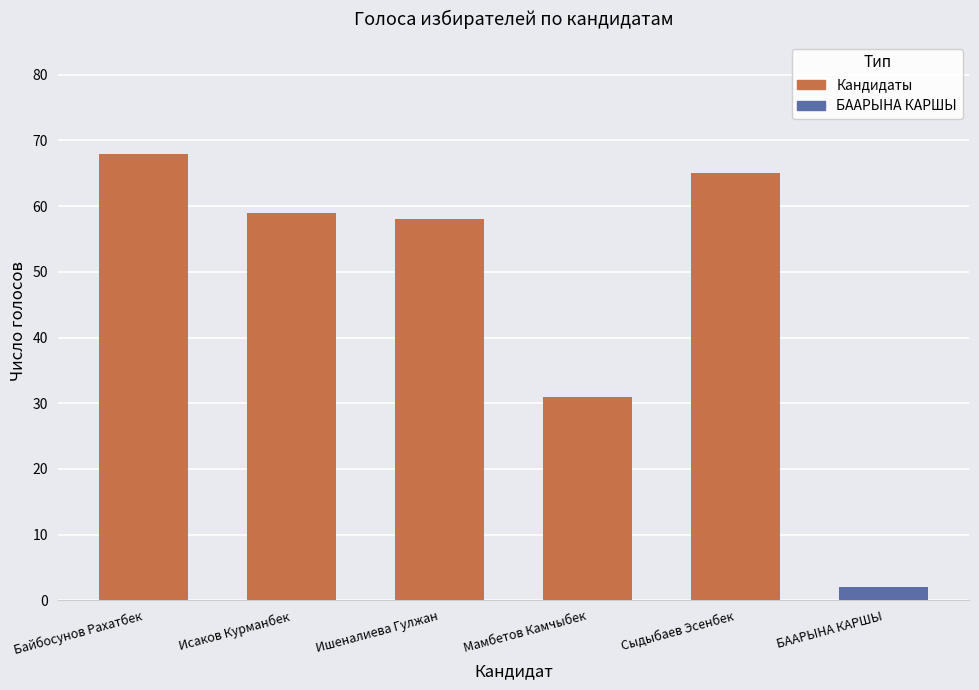

Where is the data nearest to the value 35?

Мамбетов Камчыбек